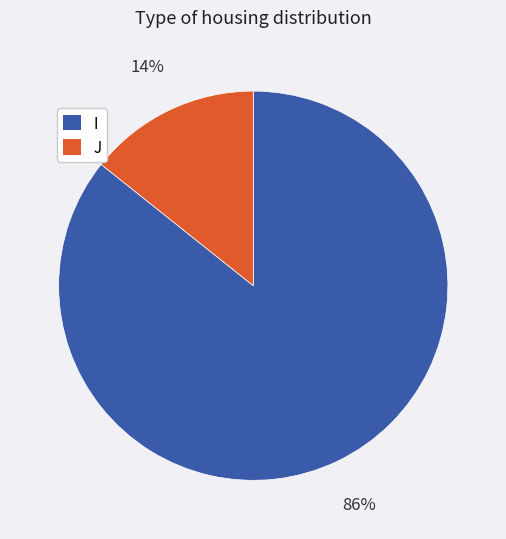

Rank the categories by value from highest to lowest.

I, J